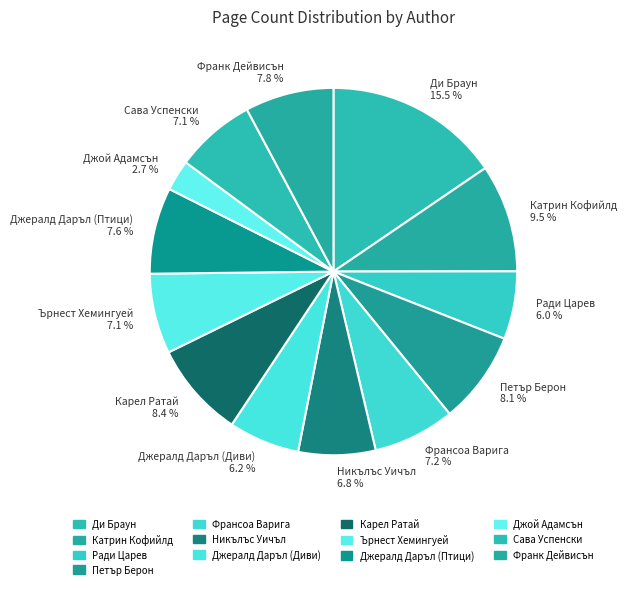

Is the sum of Никълъс Уичъл 6.8 % and Франсоа Варига 7.2 % greater than half?

No